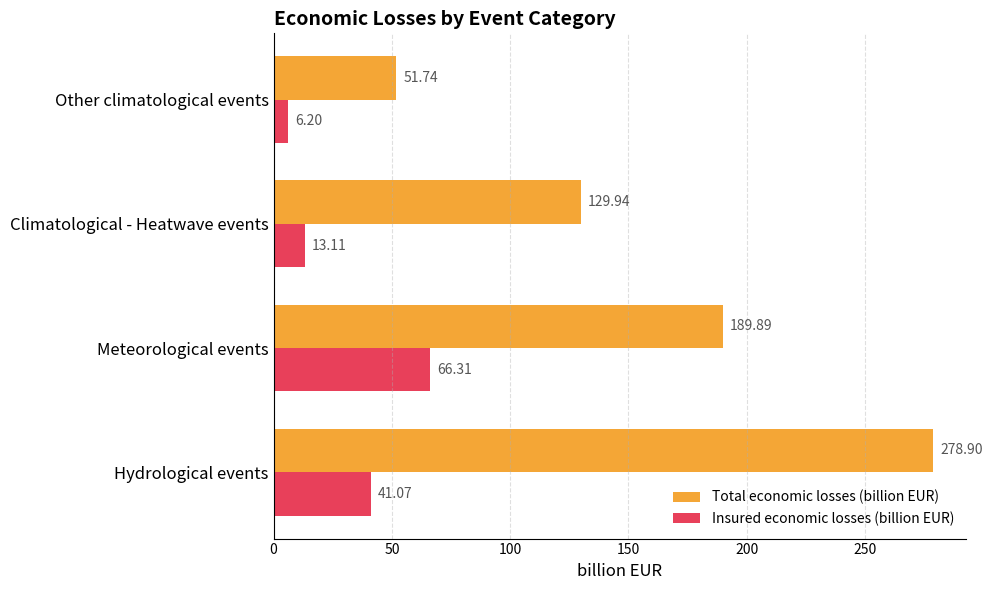

Rank the series by their average value, from highest to lowest.

Total economic losses (billion EUR), Insured economic losses (billion EUR)